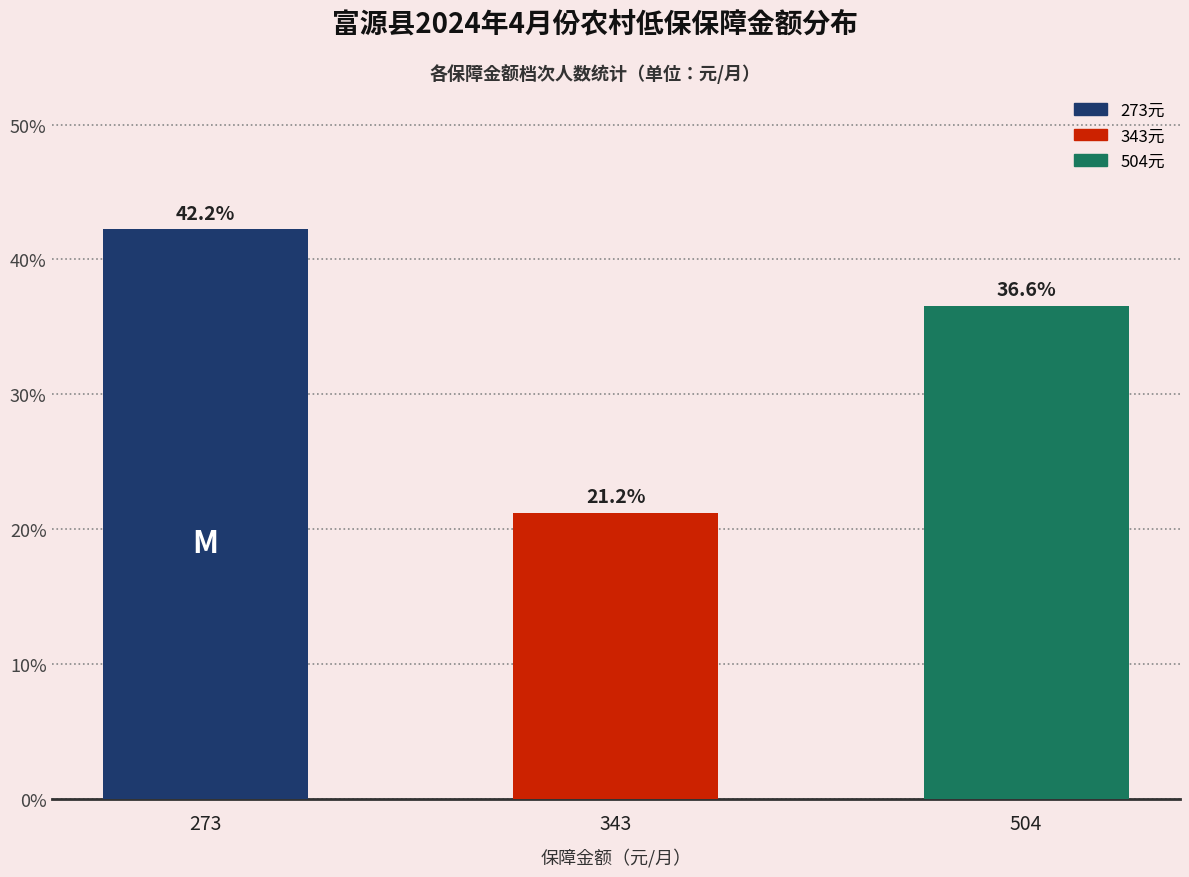

At which label does the data first exceed 36?

273